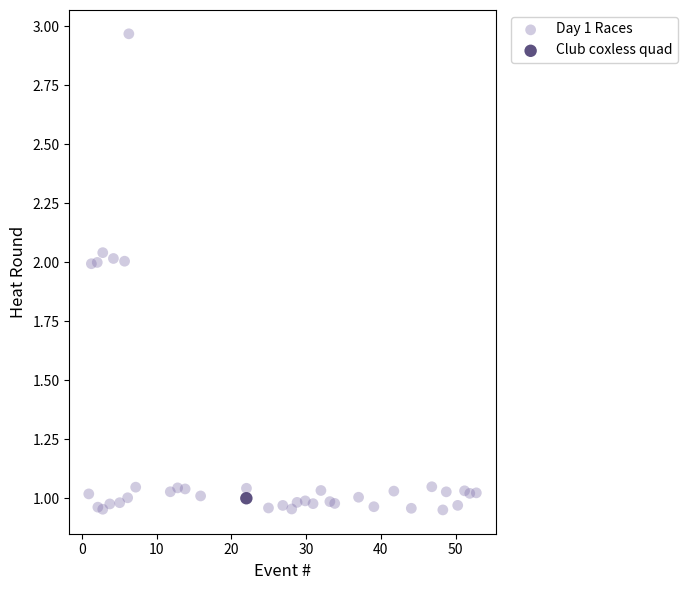

What are all the series names shown in the legend?

Day 1 Races, Club coxless quad